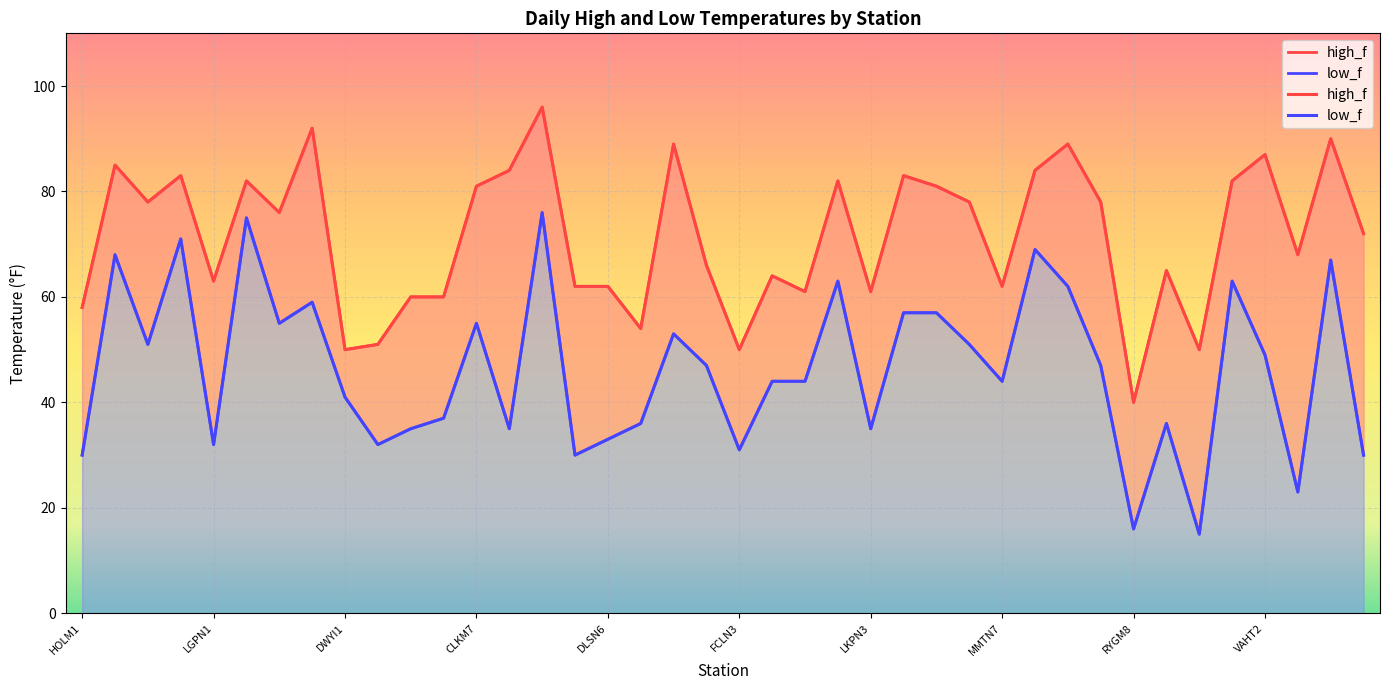

What is the difference between the high_f values at LLUN5 and VAHT2?

3